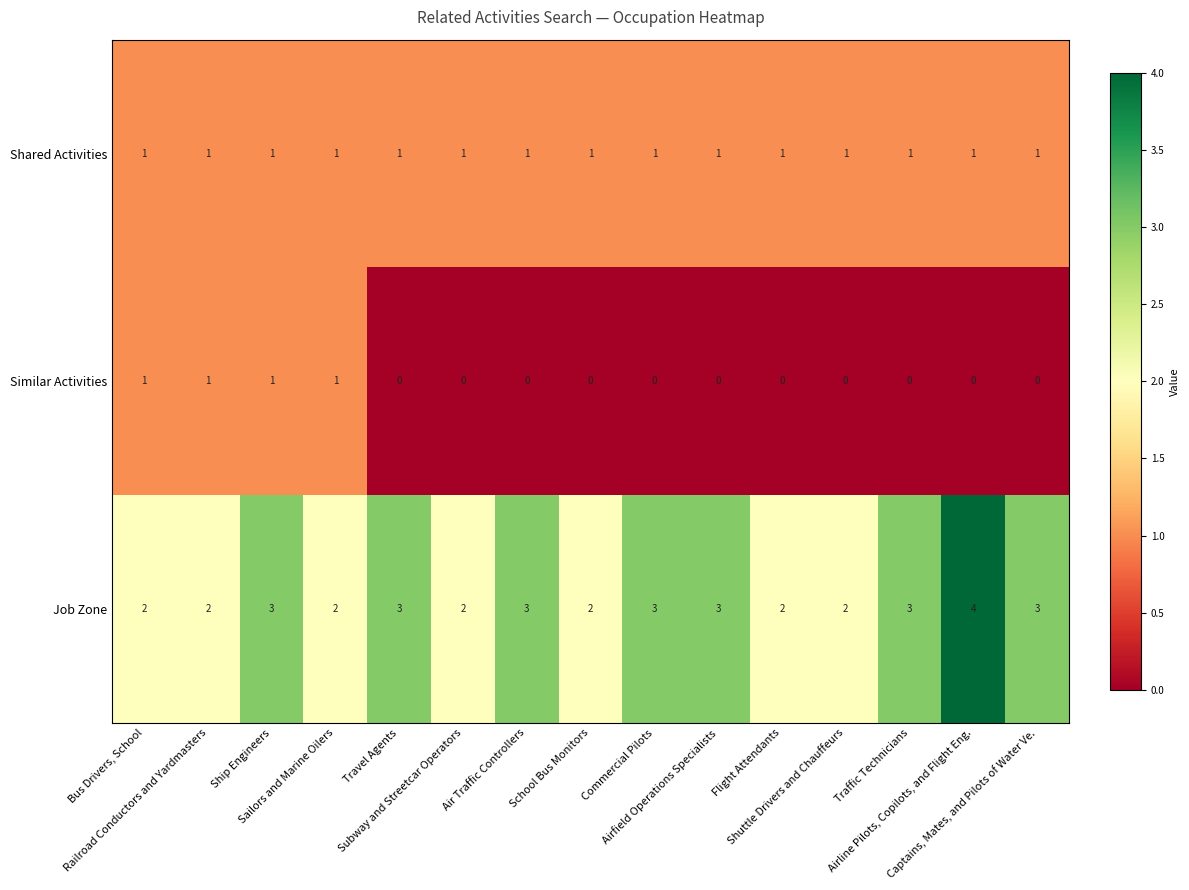

How many distinct data groups are displayed?

3